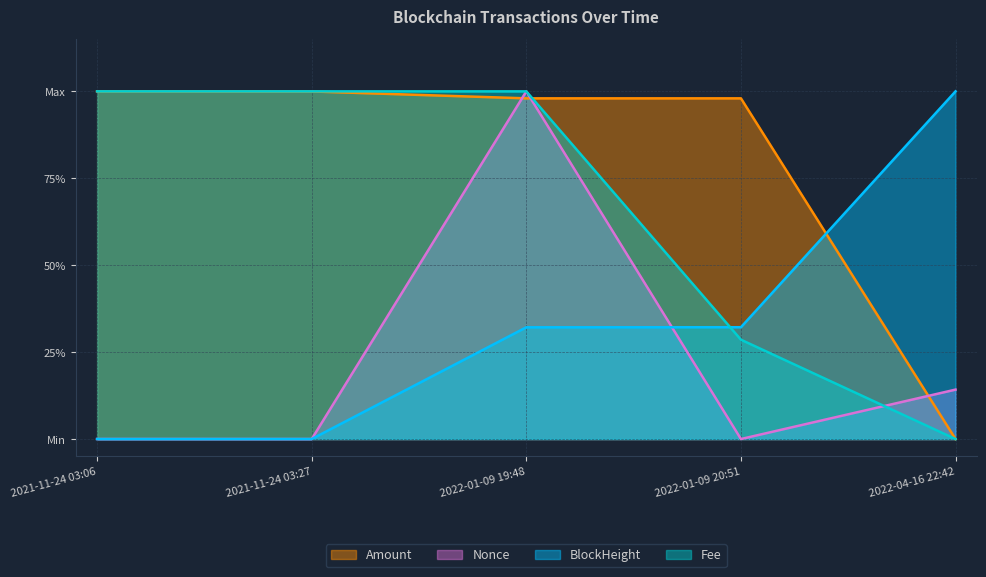

What is the maximum value shown in the chart?

1.0